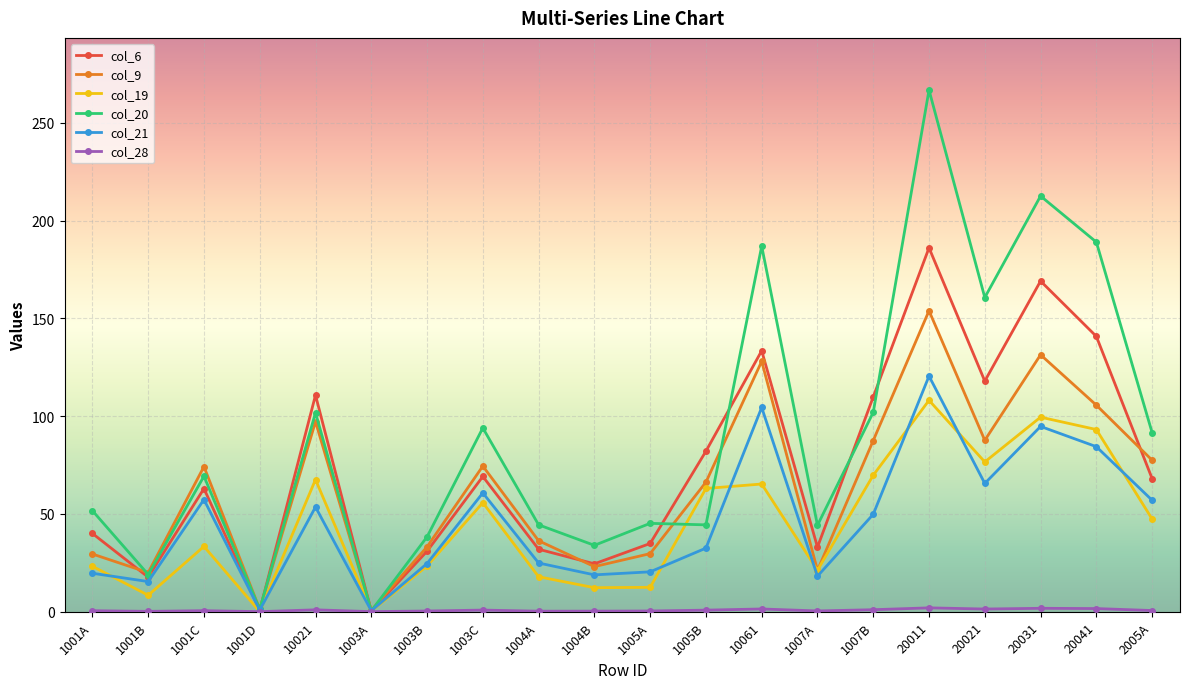

What is the maximum value shown in the chart?

266.9